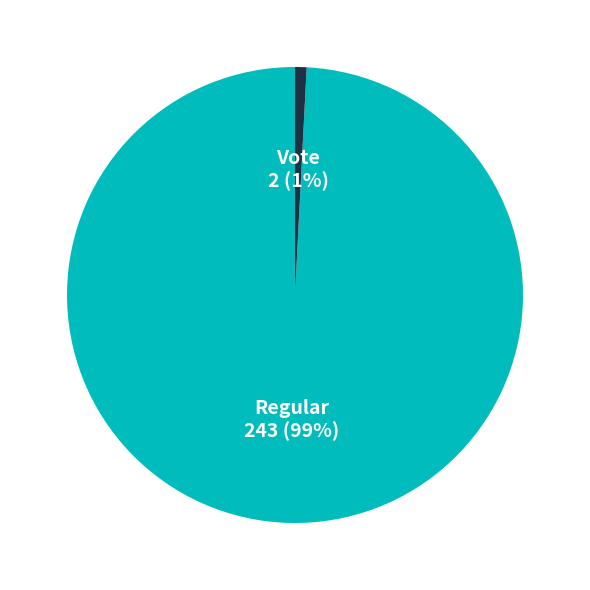

Combined, do Vote and Regular account for over 50%?

Yes